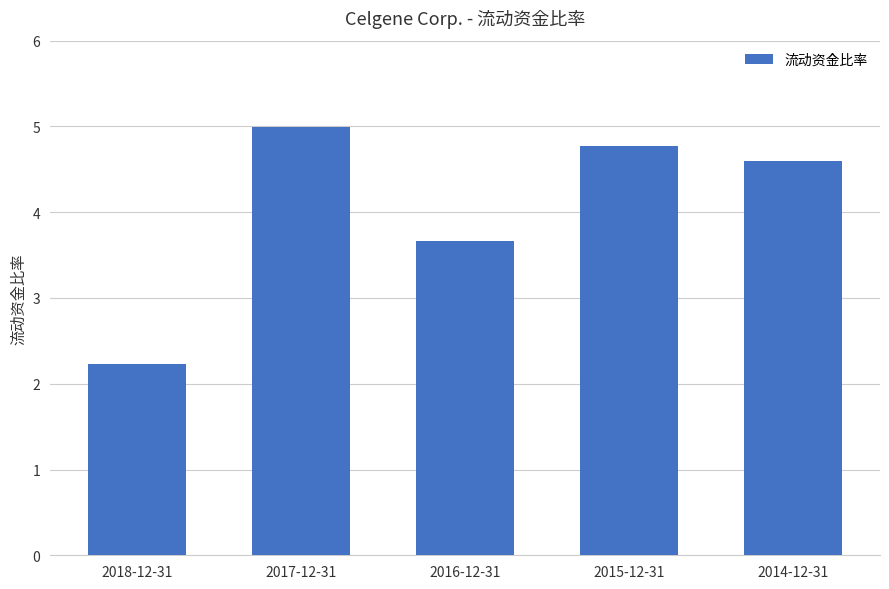

Read the value at 2016-12-31.

3.7